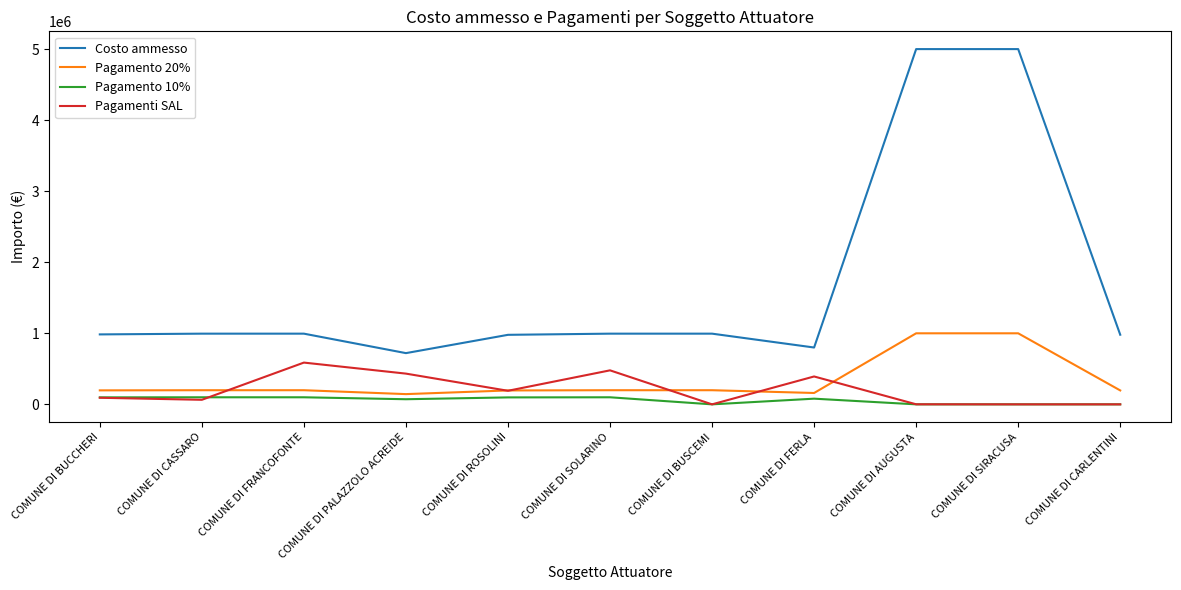

At how many categories does at least one series exceed 2068588?

2